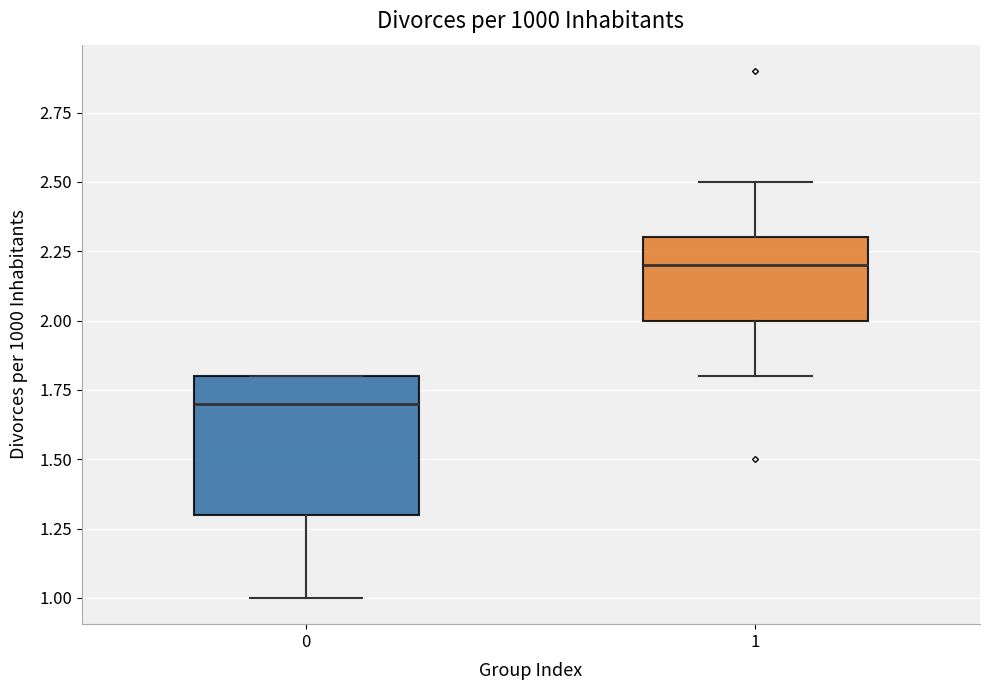

Which box is the tallest, from its lower edge to its upper edge?

0